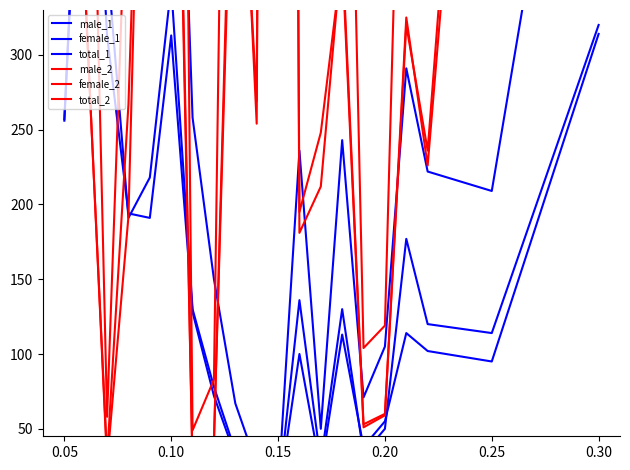

Does the chart display data point markers on the line(s)?

No